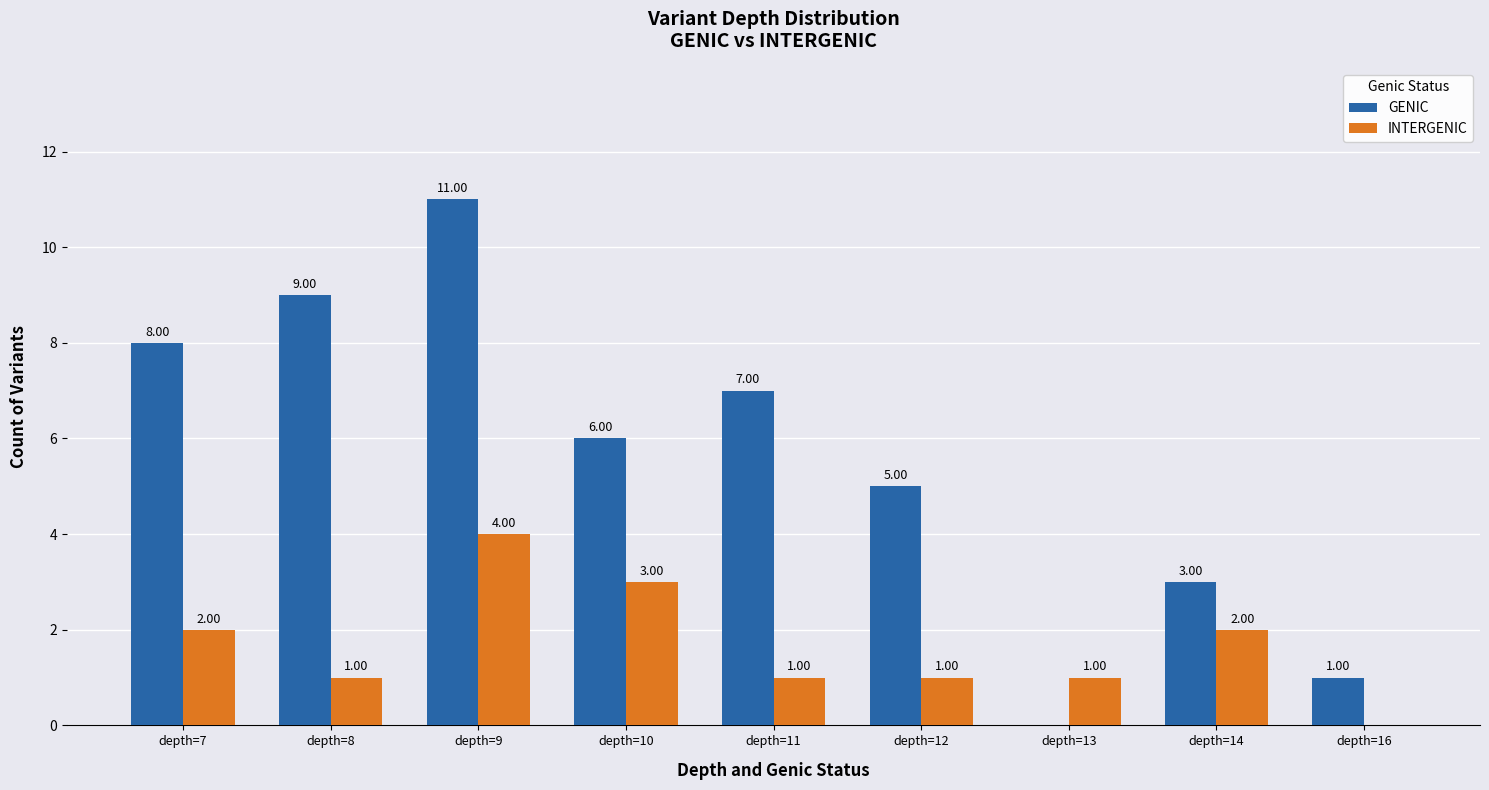

Reading right to left, transcribe all the data shown in this chart.

GENIC: 1	3	0	5	7	6	11	9	8
INTERGENIC: 0	2	1	1	1	3	4	1	2